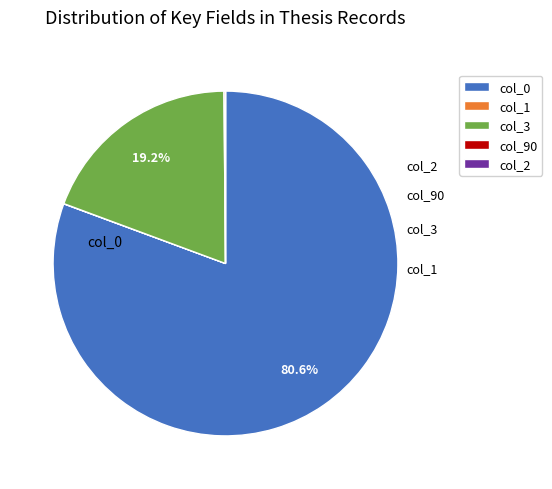

What is the ratio of the value at col_0 to the value at col_3?

4.2